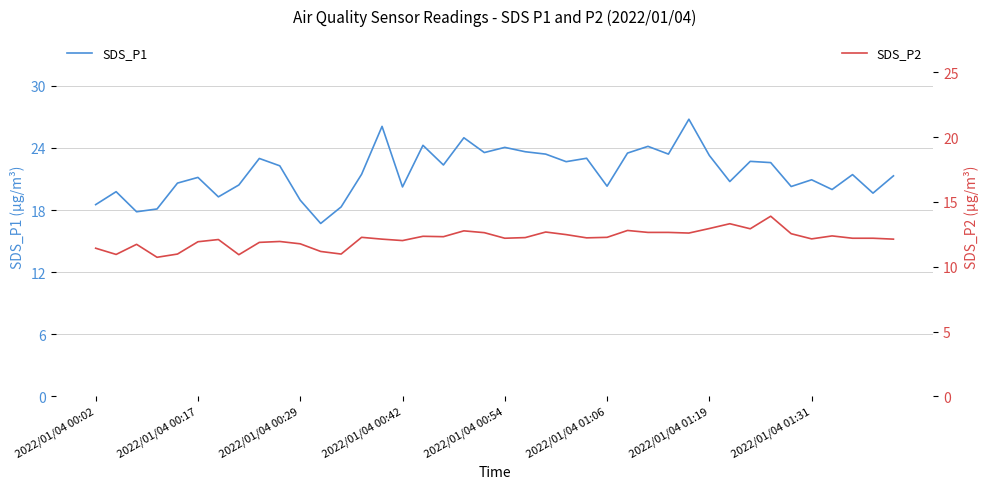

What is the average value of the SDS_P2 series?

12.2